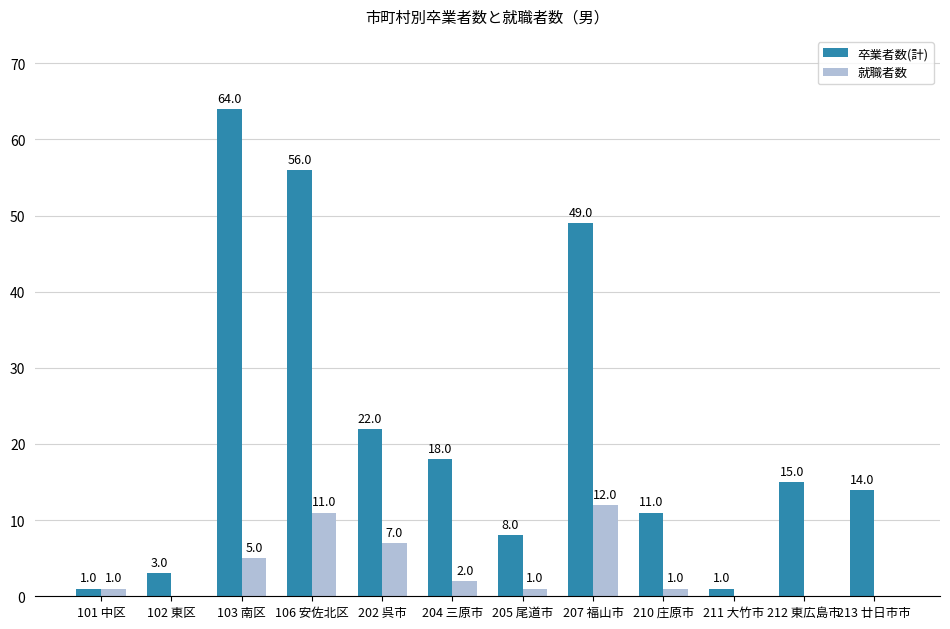

Which series changed the most between 205 尾道市 and 210 庄原市?

卒業者数(計)